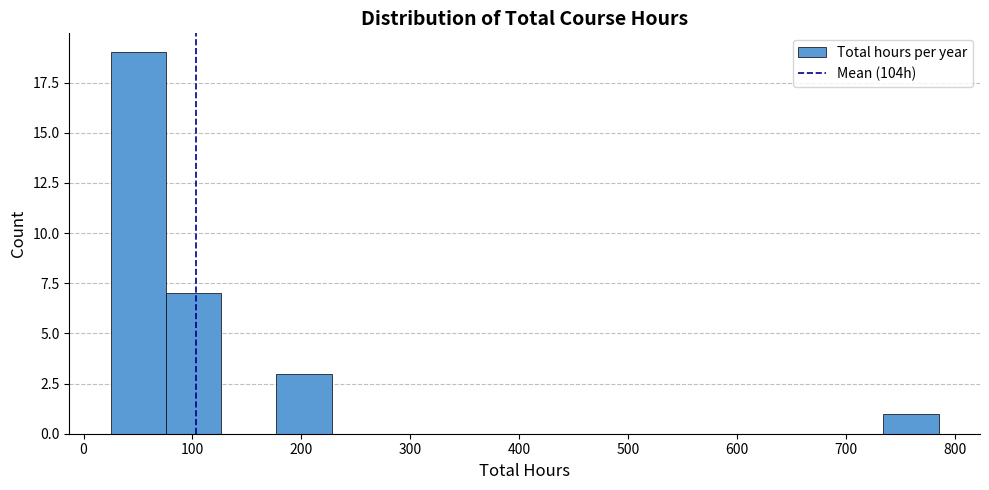

Reading left to right, list every bar in this chart as the range it spans on the x-axis followed by its height. Neither the bar edges nor the heights are printed on the chart, so give them approximately, as read against the axes.

30 to 80: 19
80 to 130: 7
130 to 180: 0
180 to 230: 3
230 to 280: 0
280 to 330: 0
330 to 380: 0
380 to 430: 0
430 to 480: 0
480 to 530: 0
530 to 580: 0
580 to 630: 0
630 to 680: 0
680 to 730: 0
730 to 790: 1